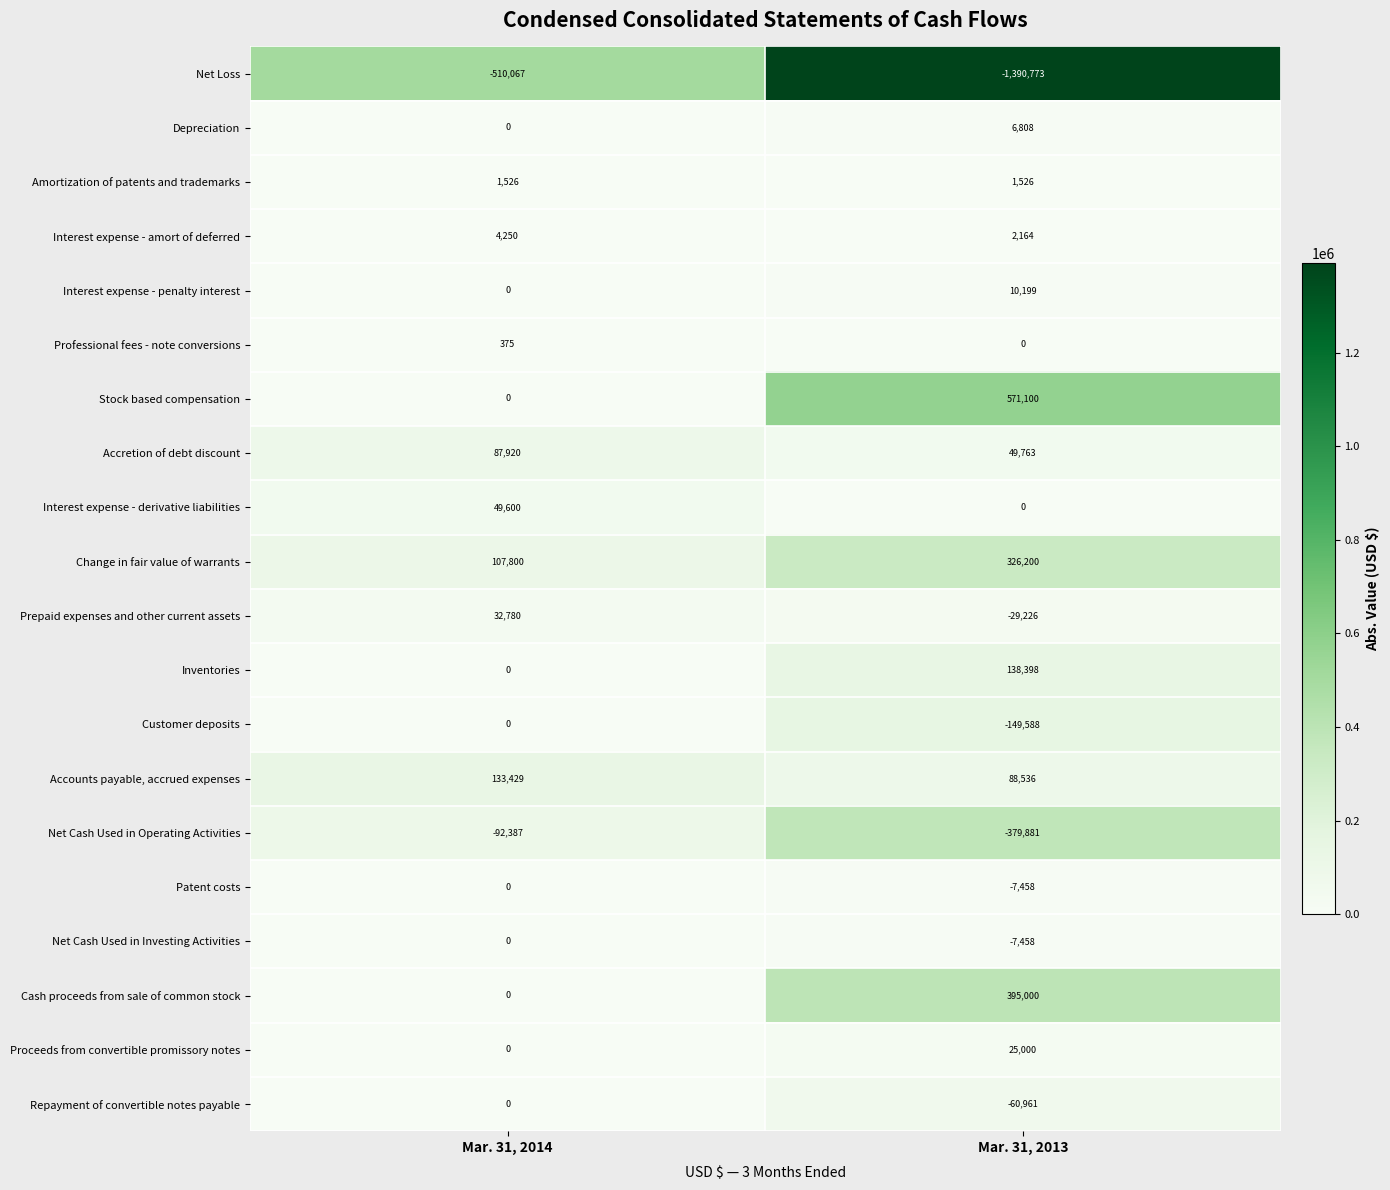

What is the approximate value of Patent costs at Mar. 31, 2013, to the nearest 100?

-7500